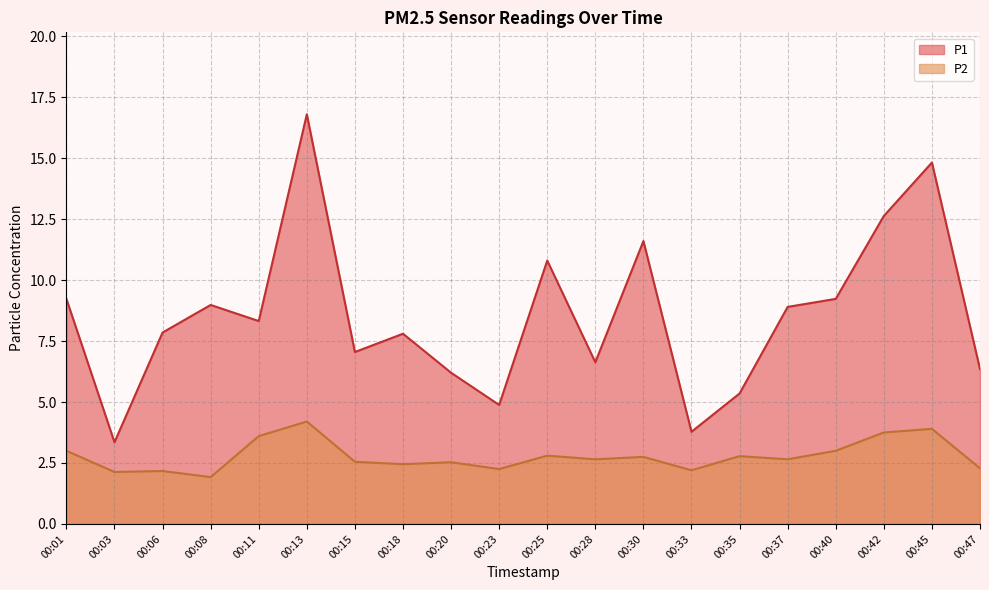

What is the value of the P1 point at the 9th from the left?

6.2